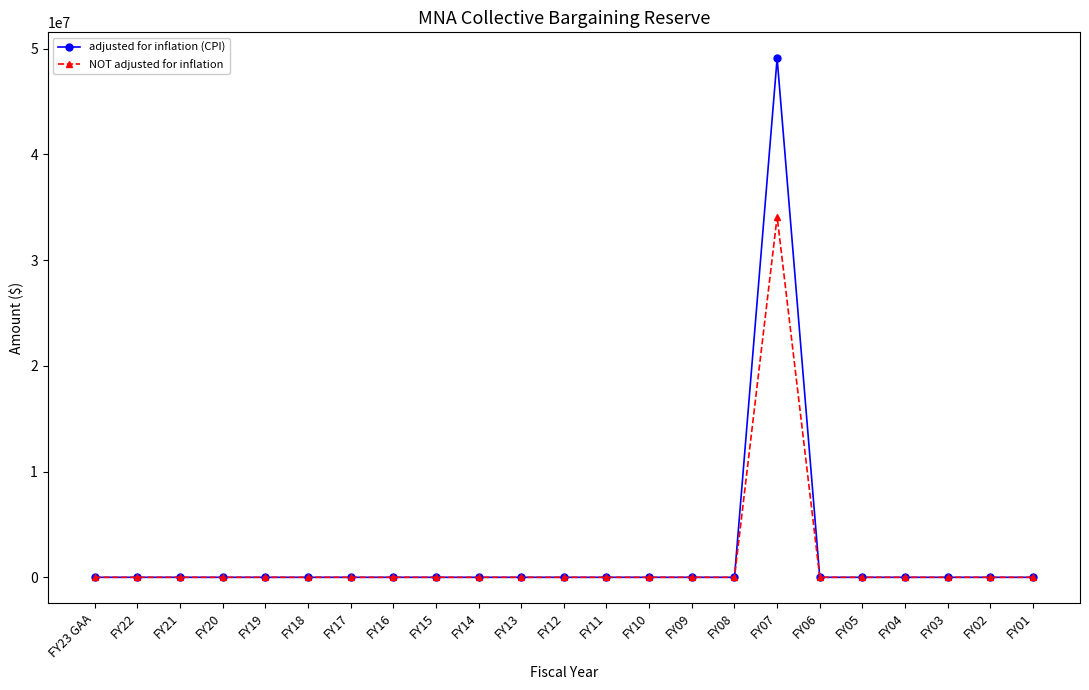

The value of adjusted for inflation (CPI) at FY17 is 0. True or false?

True